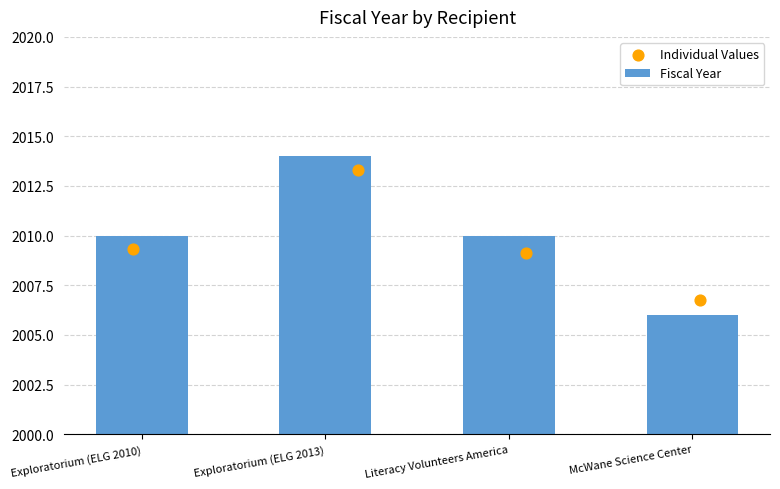

At how many categories does at least one series exceed 2012?

1